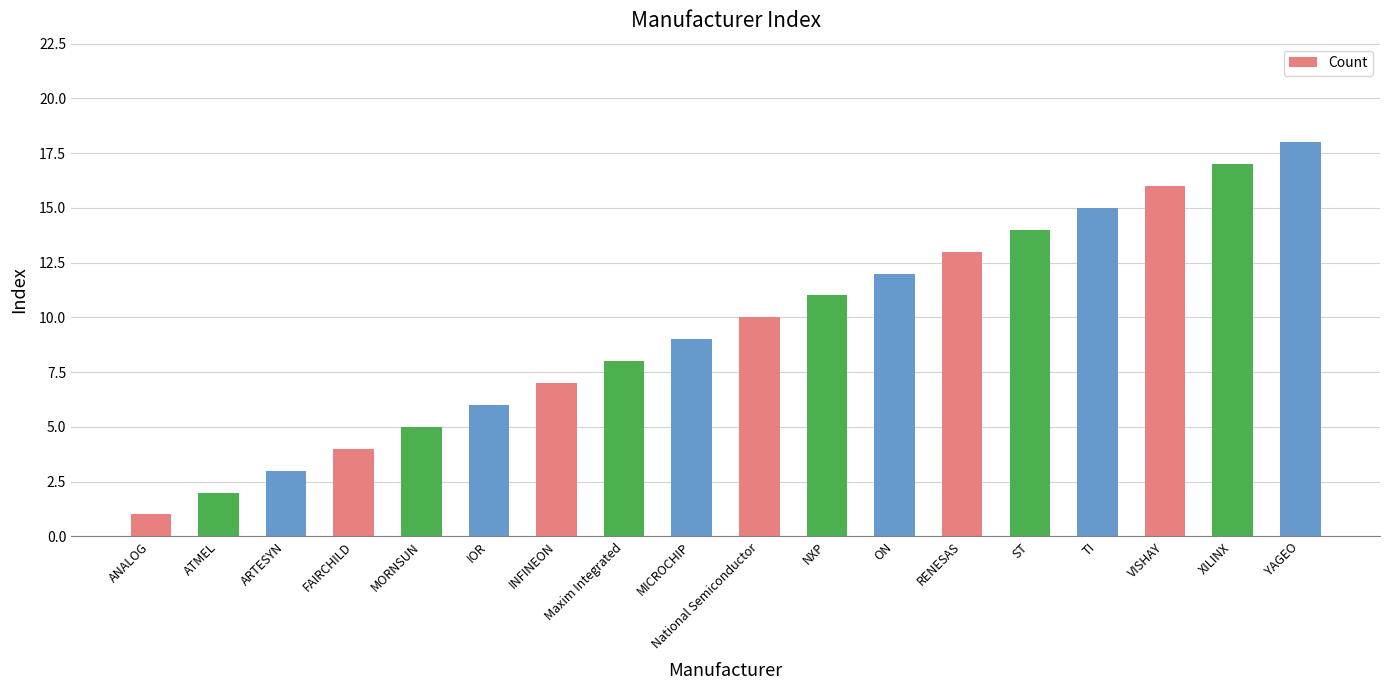

What is the label of the 4th bar from the right?

TI